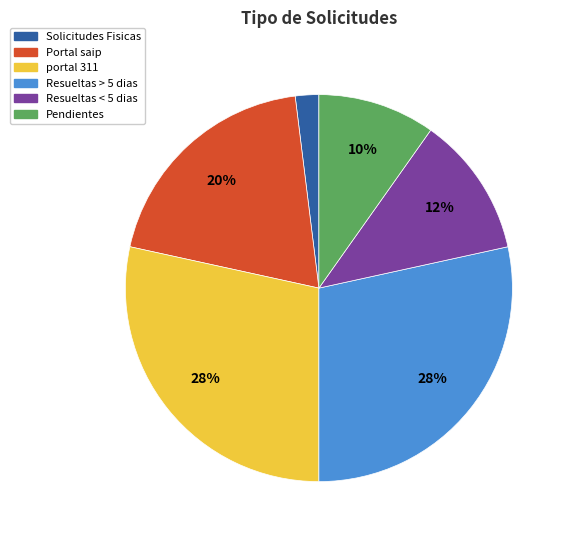

Do Resueltas < 5 dias and Portal saip together represent more than half of the pie?

No